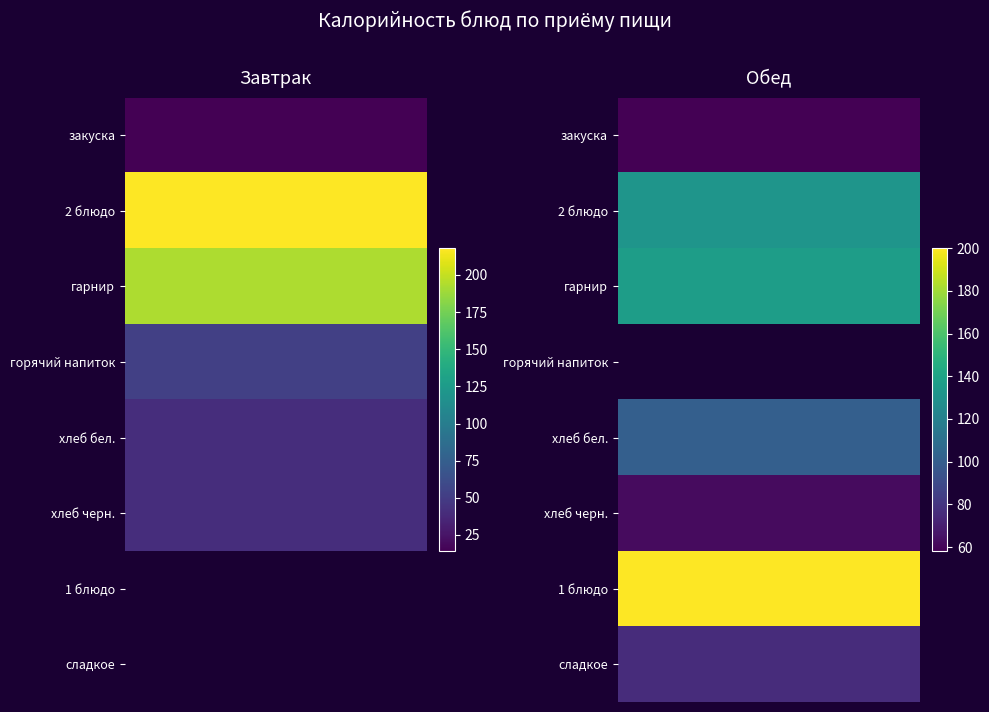

What is the maximum value for Завтрак?

218